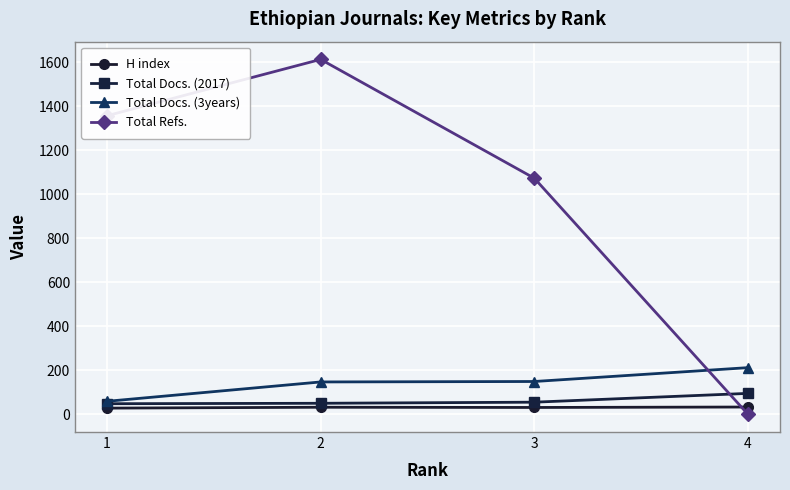

The Total Refs. series shows 0 at 4. True or false?

True